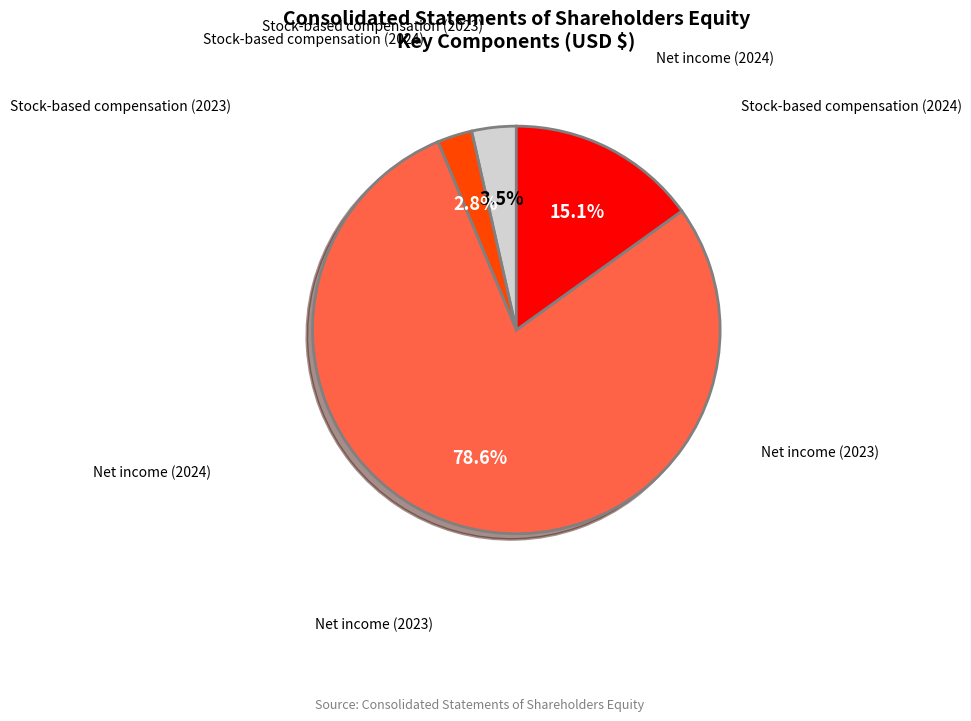

Is there a majority slice in this chart?

Yes